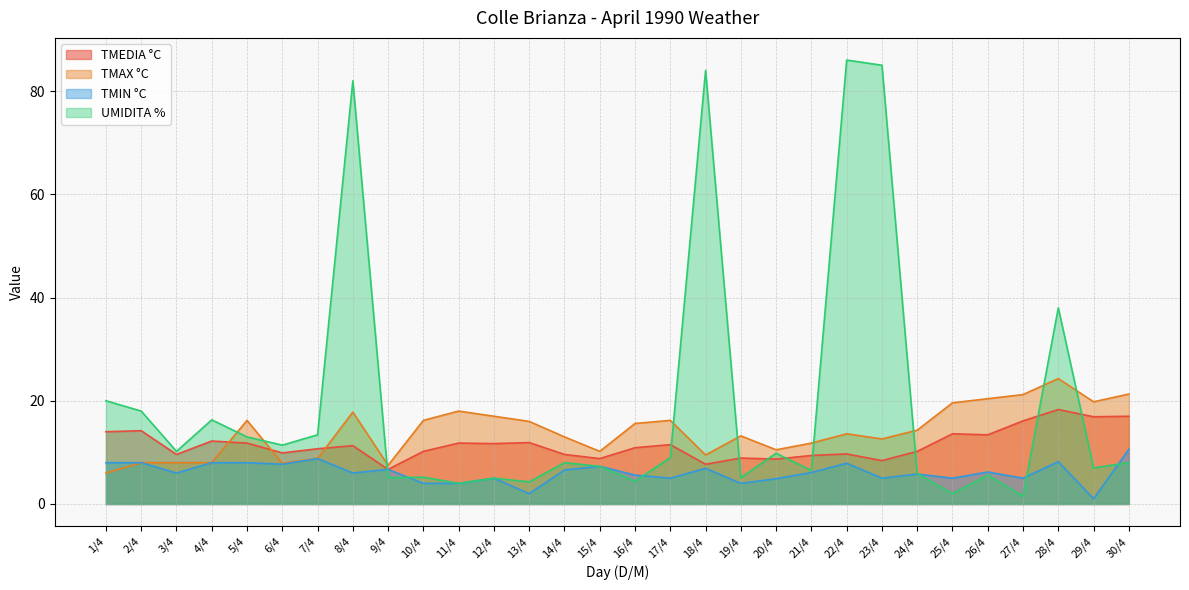

Between which two adjacent categories do TMEDIA °C and TMAX °C first intersect?

4/4 and 5/4